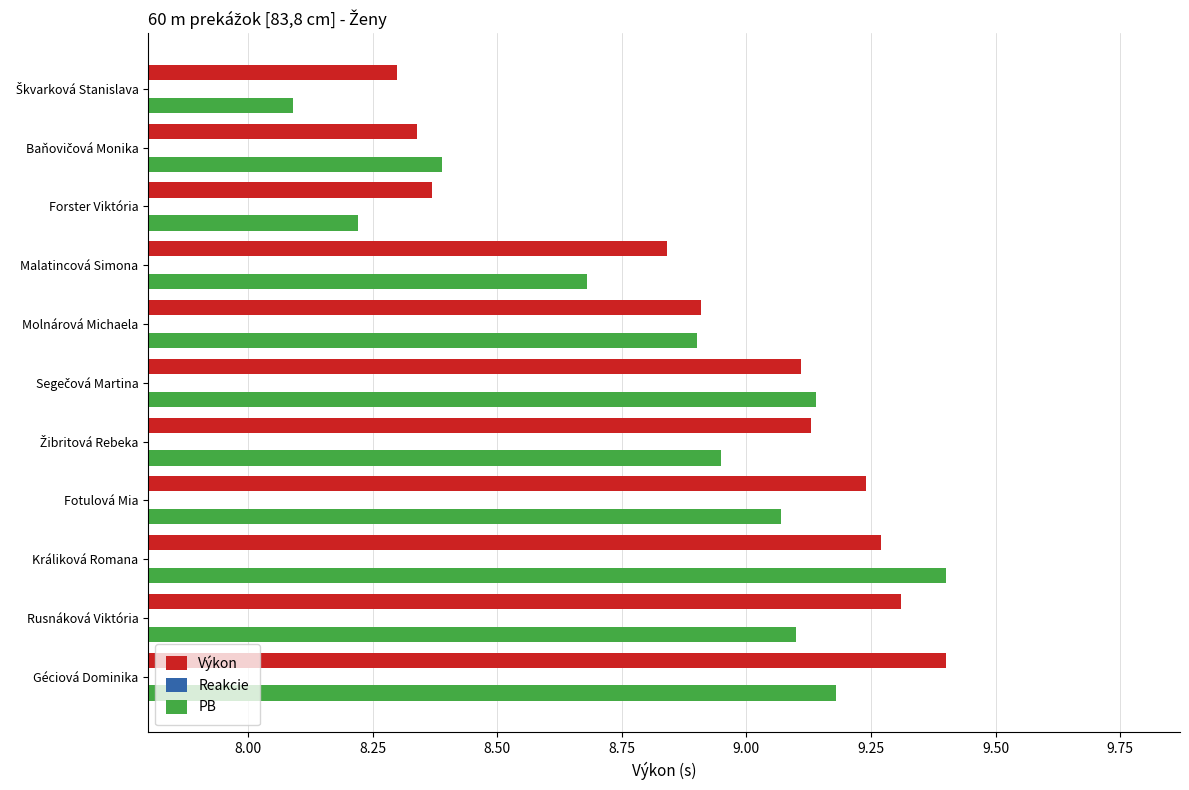

What is the value of the Výkon bar at the 4th from the left?

8.8